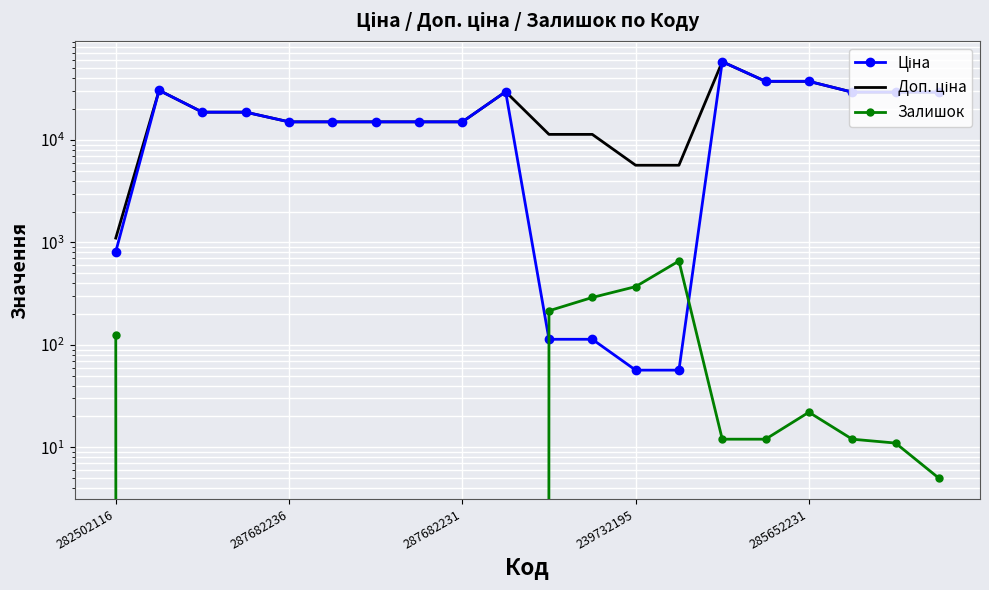

True or false: Ціна has more than 2 interior local peaks.

True